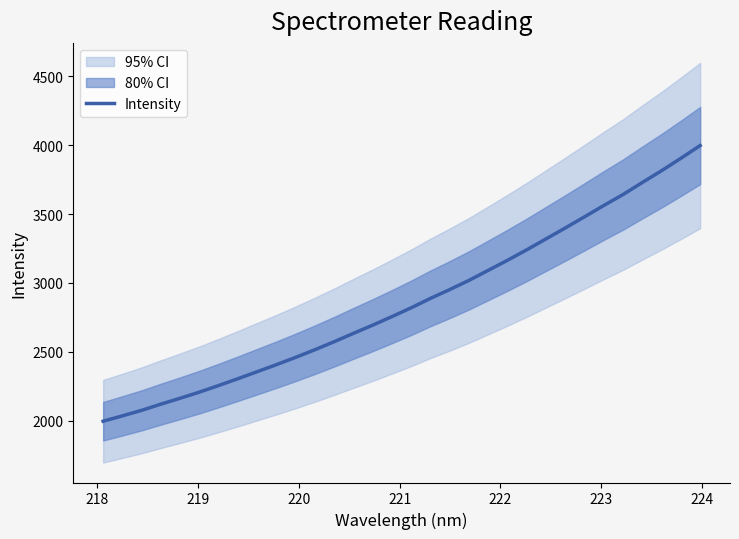

How many lines are shown in the chart?

1